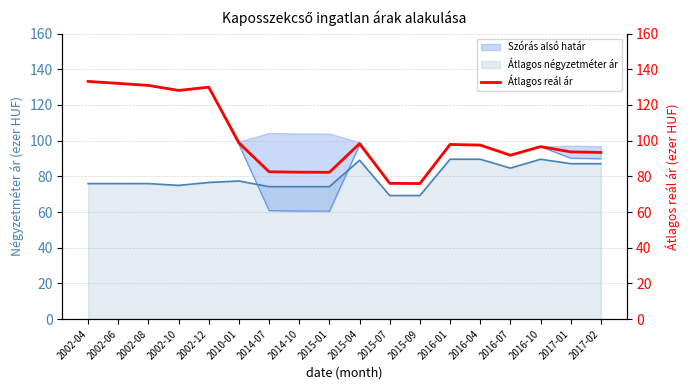

Reading right to left, list all the values displayed in this chart.

93.4	93.7	96.7	91.8	97.5	97.9	76.0	76.1	98.3	82.2	82.3	82.6	98.8	130.0	128.2	131.0	132.1	133.2